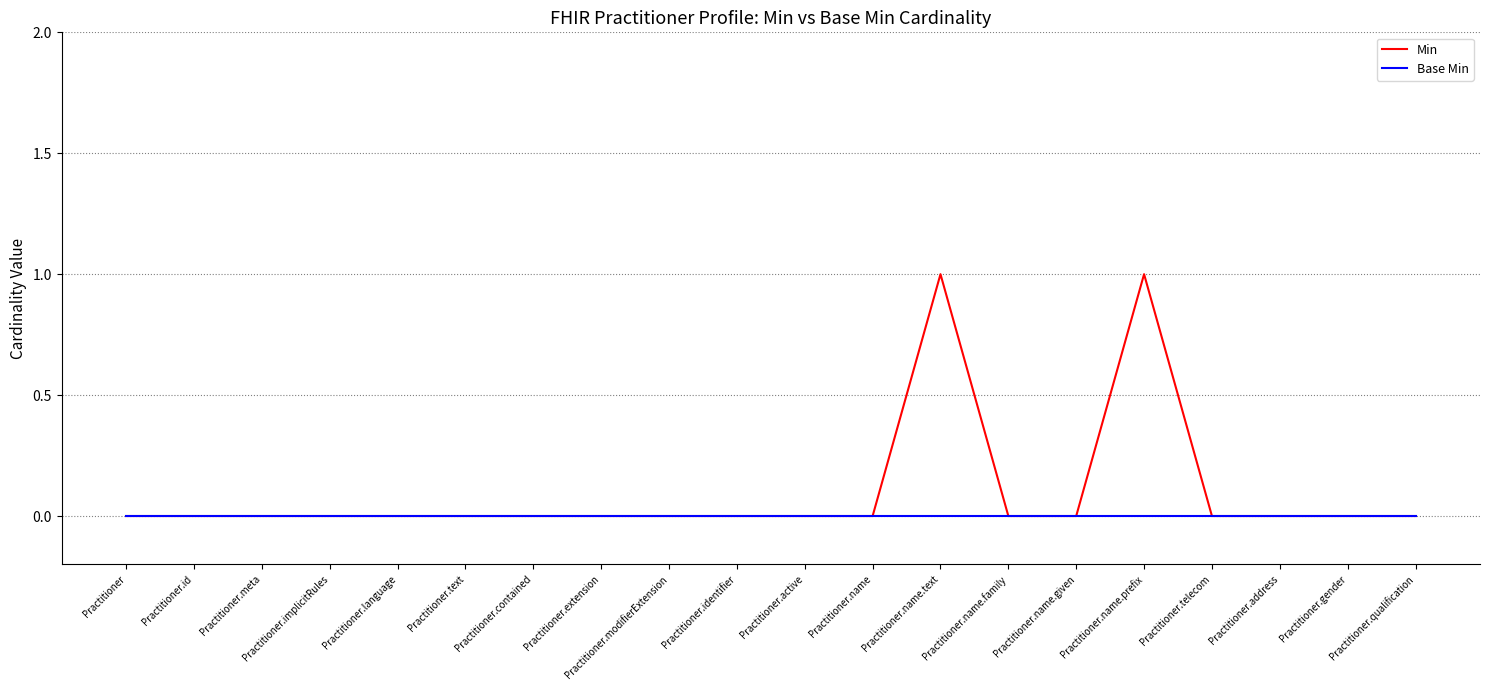

Reading left to right, extract all data points from this chart.

Min: Practitioner=0	Practitioner.id=0	Practitioner.meta=0	Practitioner.implicitRules=0	Practitioner.language=0	Practitioner.text=0	Practitioner.contained=0	Practitioner.extension=0	Practitioner.modifierExtension=0	Practitioner.identifier=0	Practitioner.active=0	Practitioner.name=0	Practitioner.name.text=1	Practitioner.name.family=0	Practitioner.name.given=0	Practitioner.name.prefix=1	Practitioner.telecom=0	Practitioner.address=0	Practitioner.gender=0	Practitioner.qualification=0
Base Min: Practitioner=0	Practitioner.id=0	Practitioner.meta=0	Practitioner.implicitRules=0	Practitioner.language=0	Practitioner.text=0	Practitioner.contained=0	Practitioner.extension=0	Practitioner.modifierExtension=0	Practitioner.identifier=0	Practitioner.active=0	Practitioner.name=0	Practitioner.name.text=0	Practitioner.name.family=0	Practitioner.name.given=0	Practitioner.name.prefix=0	Practitioner.telecom=0	Practitioner.address=0	Practitioner.gender=0	Practitioner.qualification=0